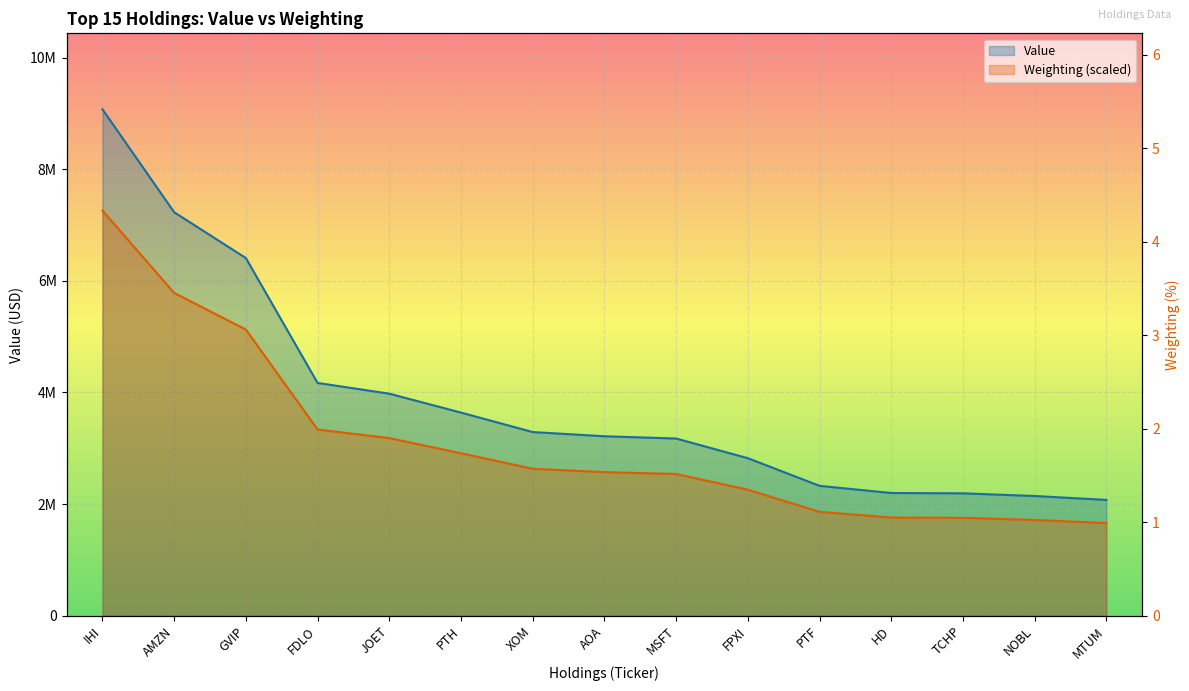

What is the label of the 6th point from the right?

FPXI